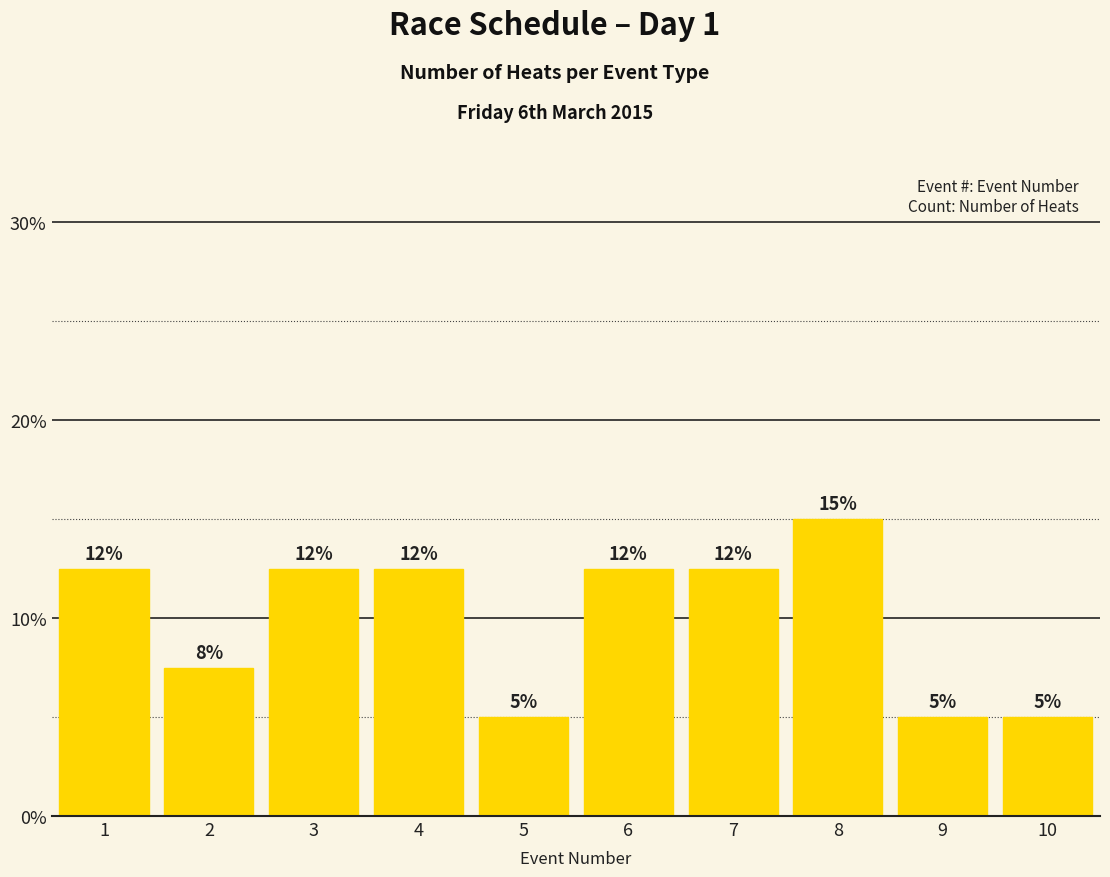

What is the greatest value displayed?

15.0